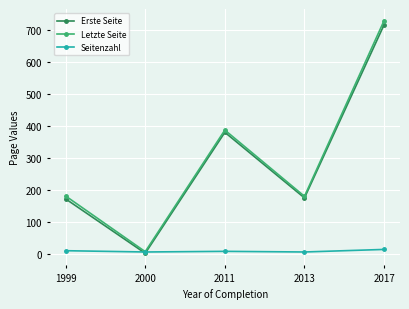

At which category is the sum across all series the highest?

2017